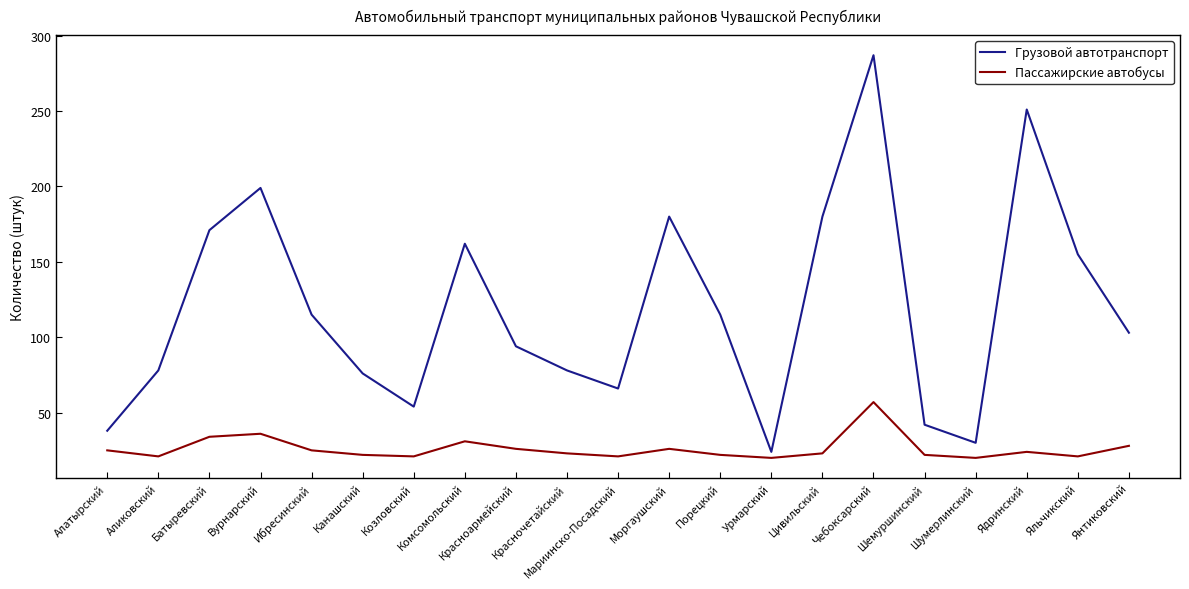

At which category is the sum across all series the highest?

Чебоксарский